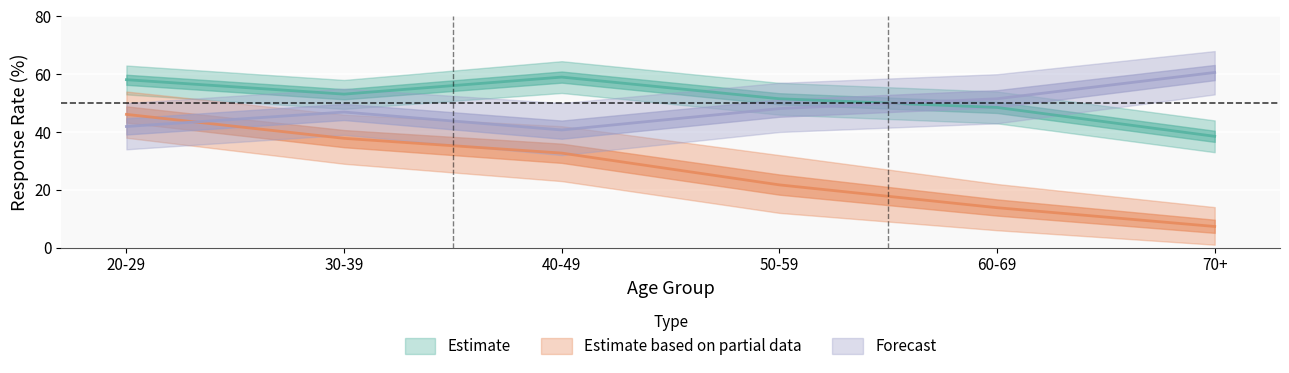

What is the spread (max minus min) of values at 20-29?

16.2